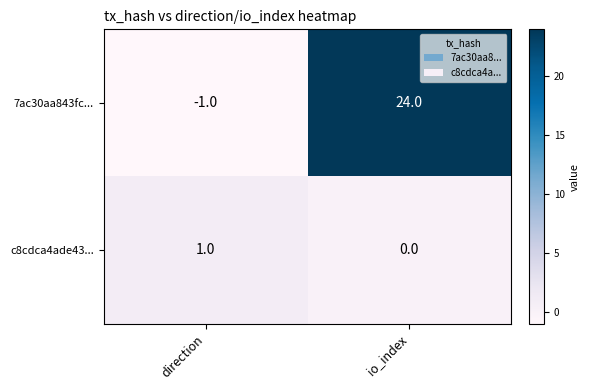

At how many categories does at least one series exceed 12?

1